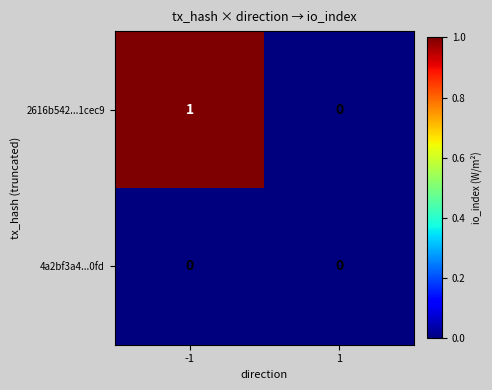

Which series has the largest range (max minus min)?

2616b542...1cec9